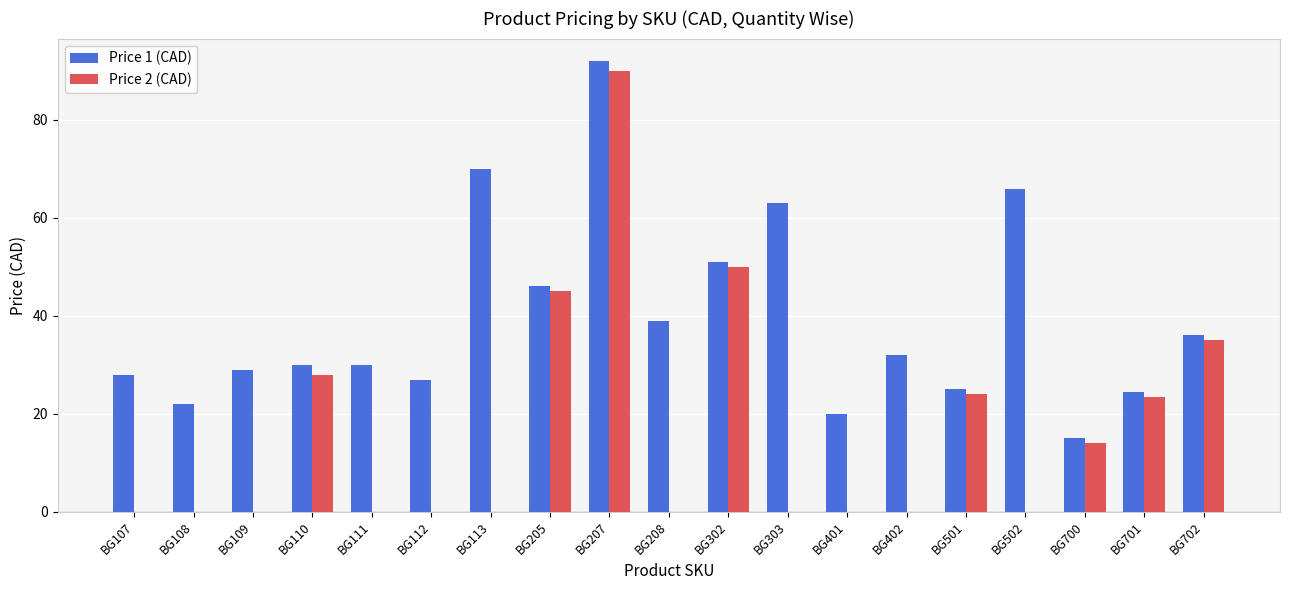

Is the value of Price 2 (CAD) at BG107 greater than the value of Price 1 (CAD) at BG113?

No